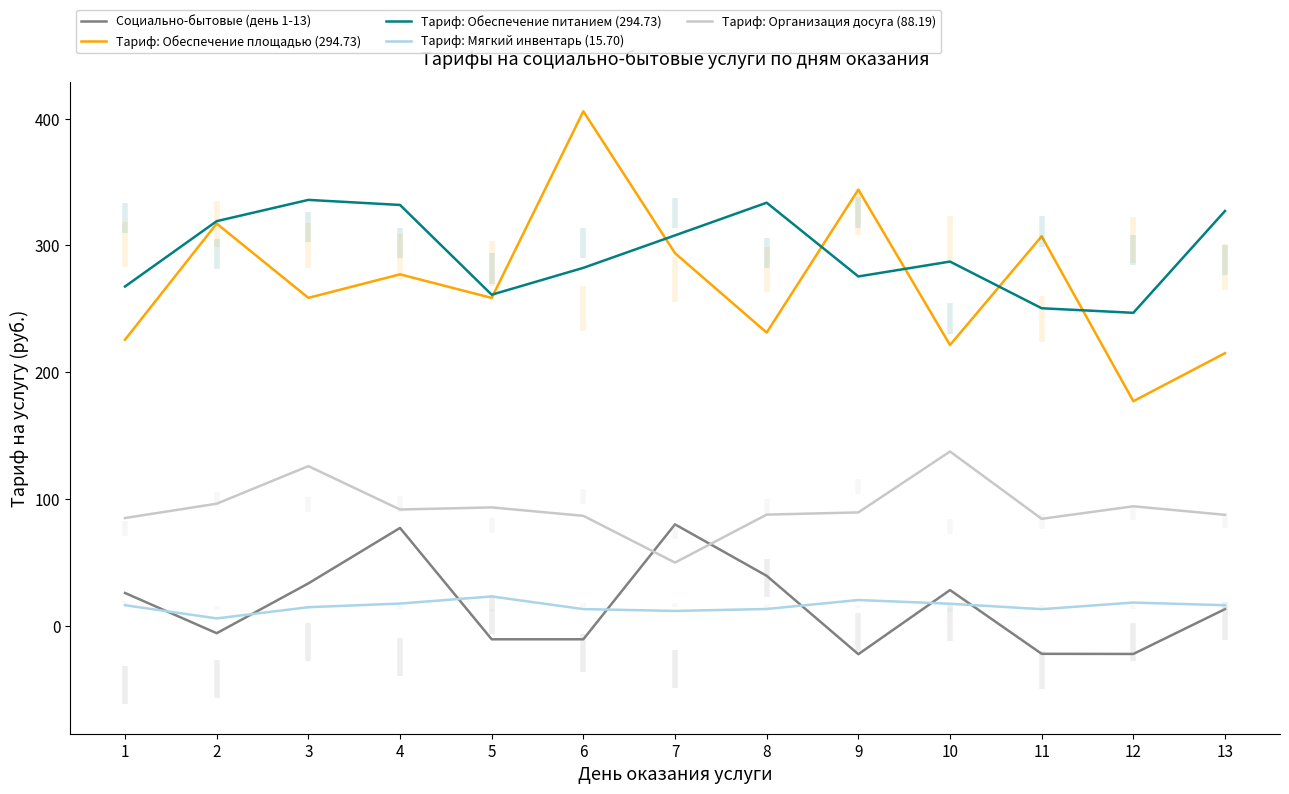

The value of Тариф: Обеспечение питанием (294.73) at 7 is 495.3. True or false?

False